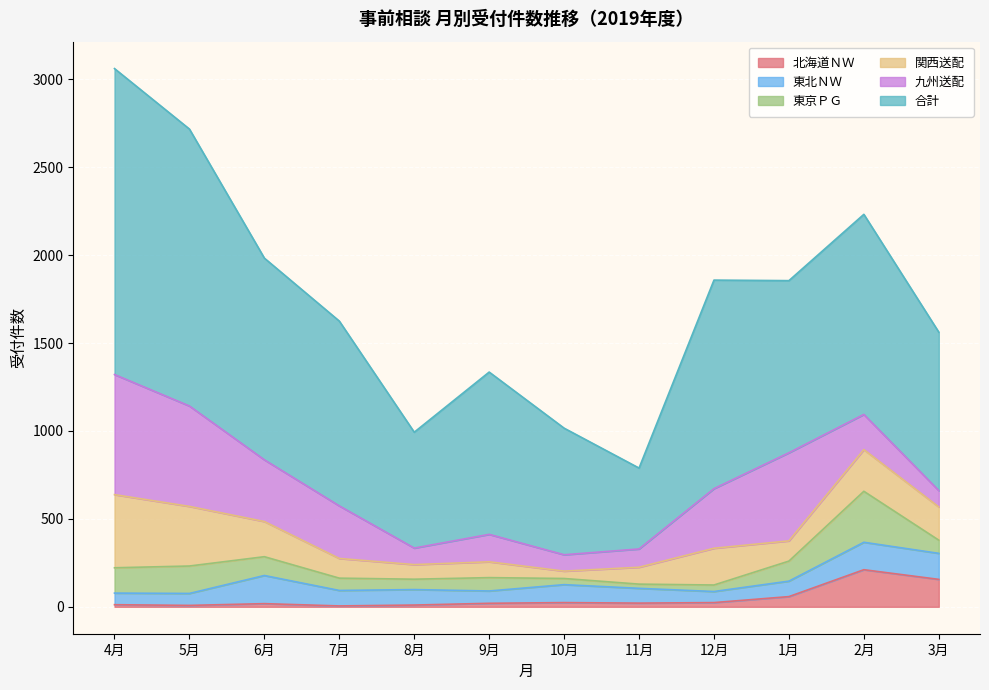

What is the difference between the maximum and minimum values in the 関西送配 series?

374